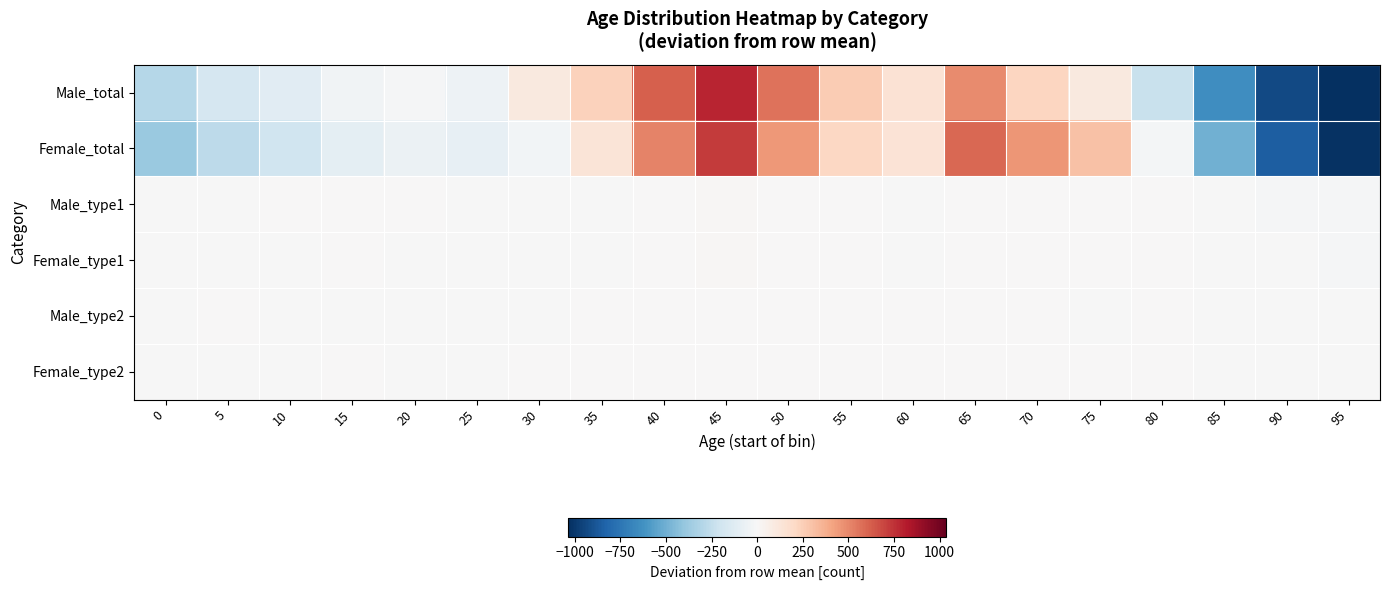

What is the spread (max minus min) of values at 30?

123.0